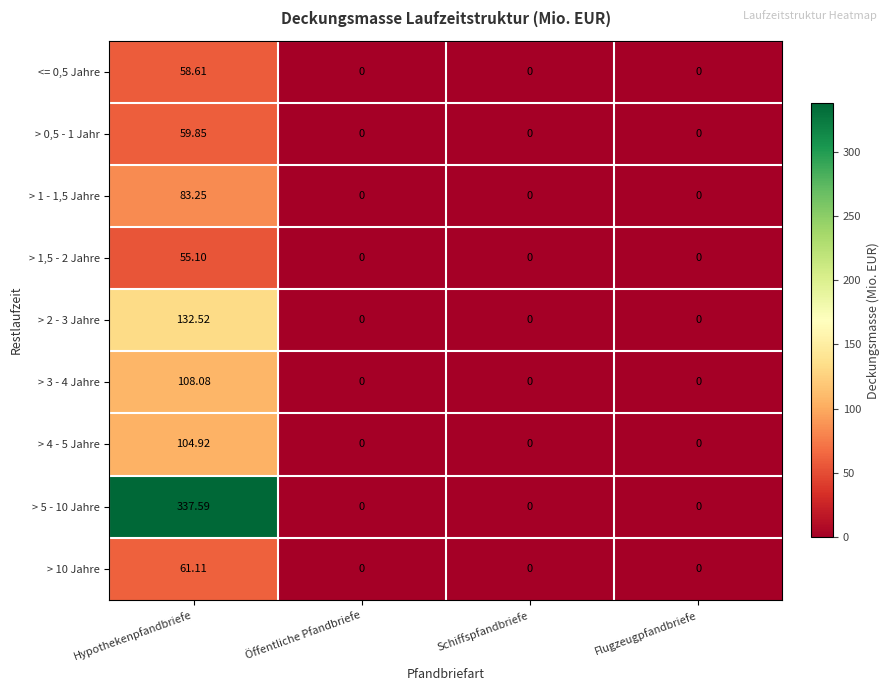

Which category has the highest value in the > 1 - 1,5 Jahre series?

Hypothekenpfandbriefe